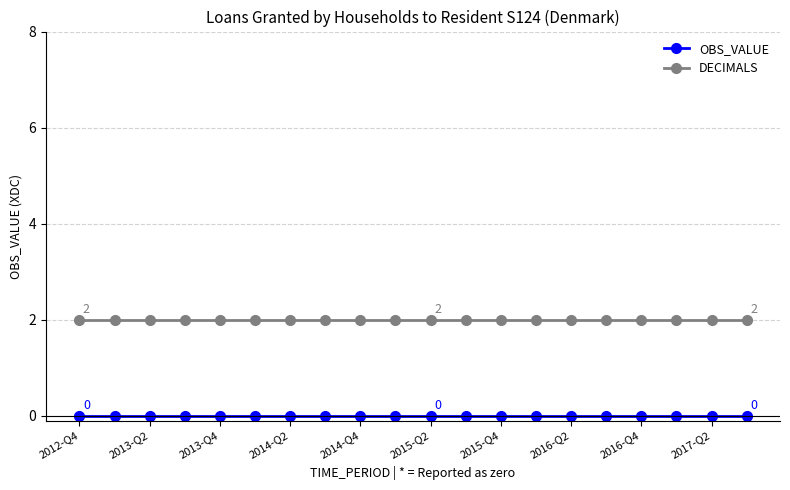

Rank the series by their maximum value, from highest to lowest.

DECIMALS, OBS_VALUE